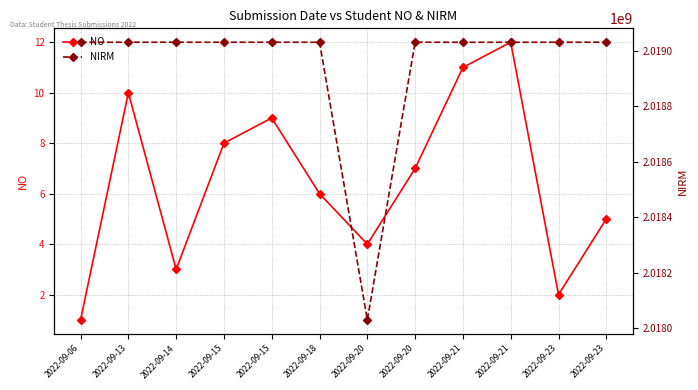

What is the sum of all NIRM values?

24227361450